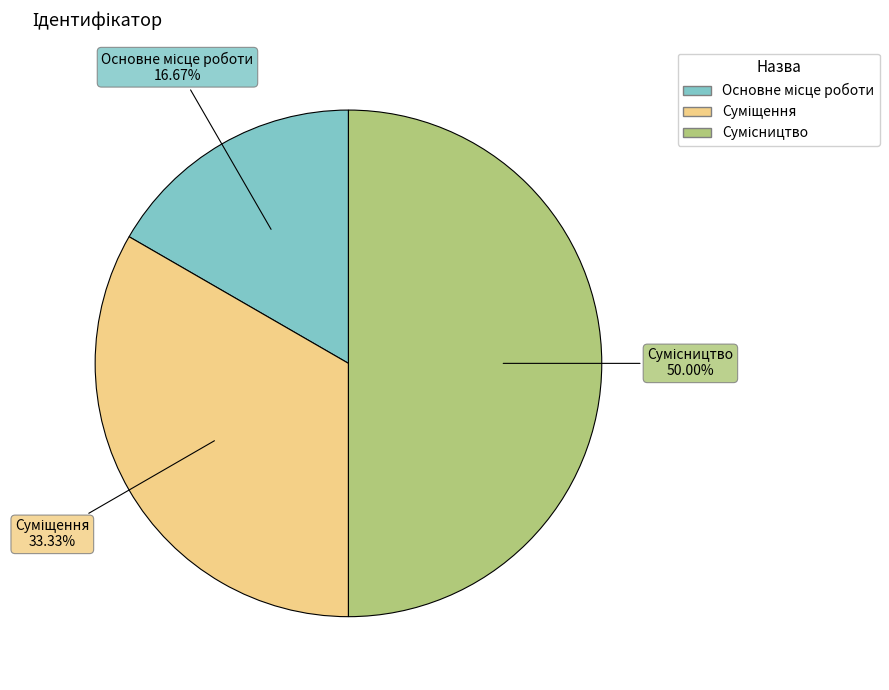

How many slices are in this pie chart?

3